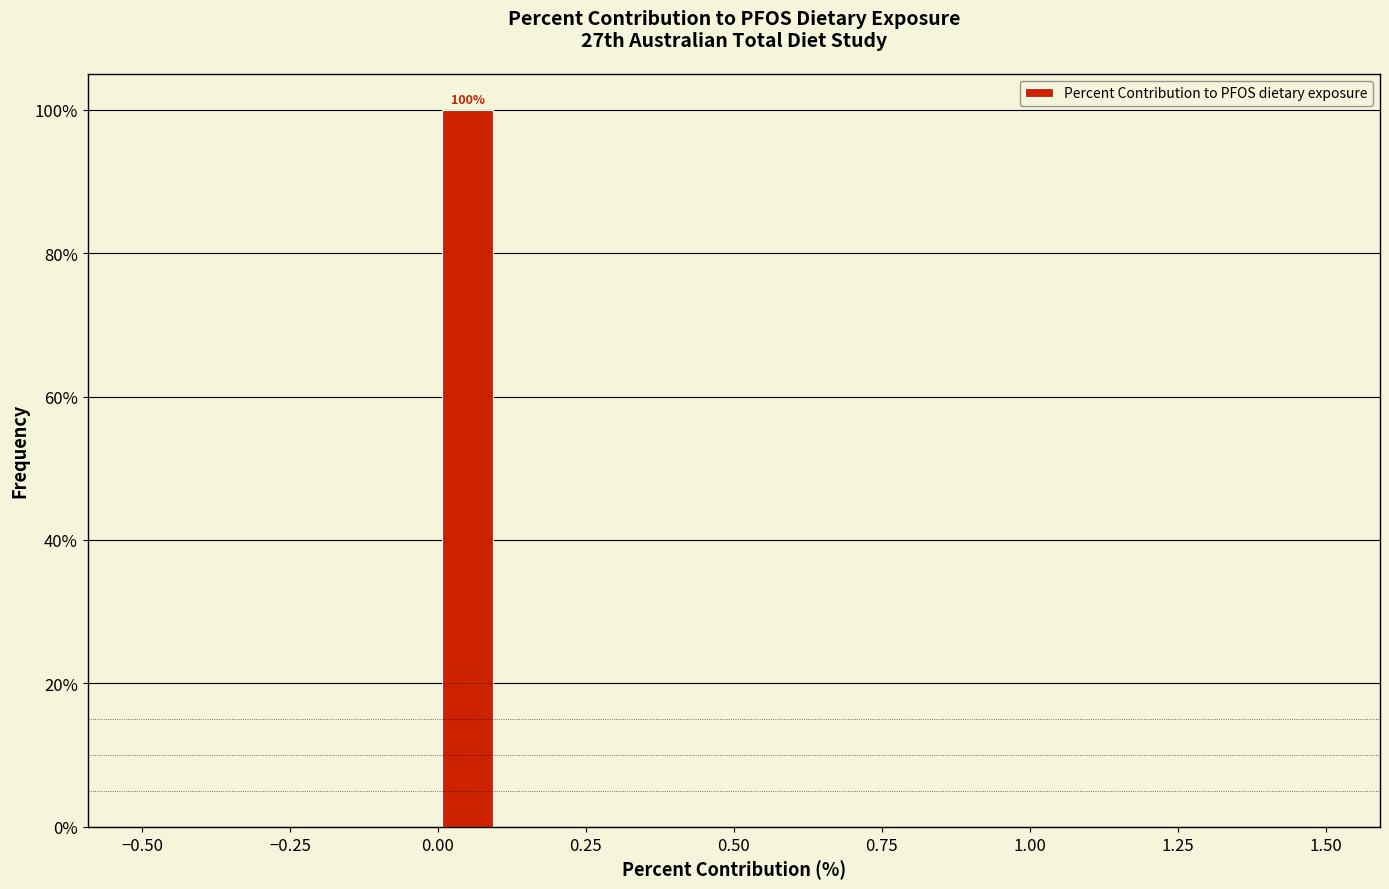

Around what value on the x-axis is the tallest bar? Give the approximate position of its centre, as read against the axis.

0.05